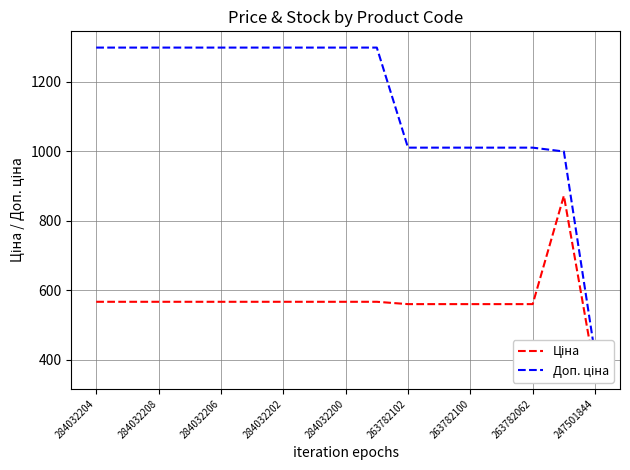

At 284032204, list the series in order from smallest to largest.

Ціна, Доп. ціна